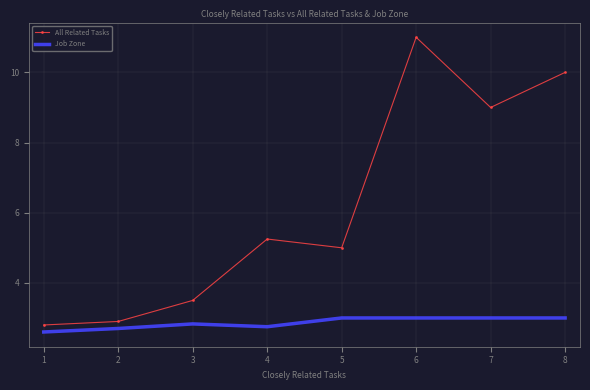

At 1, list the series in order from largest to smallest.

All Related Tasks, Job Zone